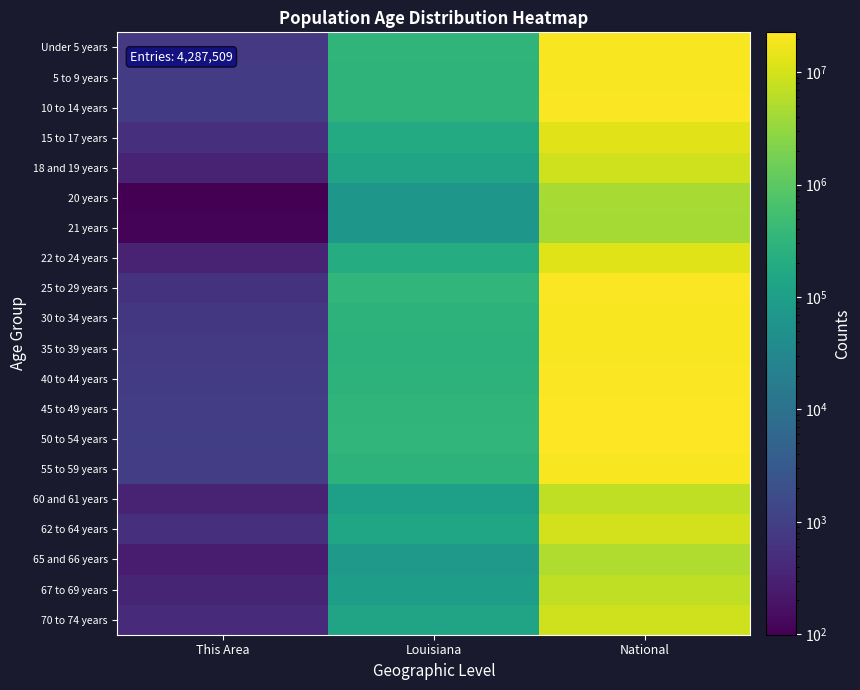

Between This Area and Louisiana, which is larger?

Louisiana